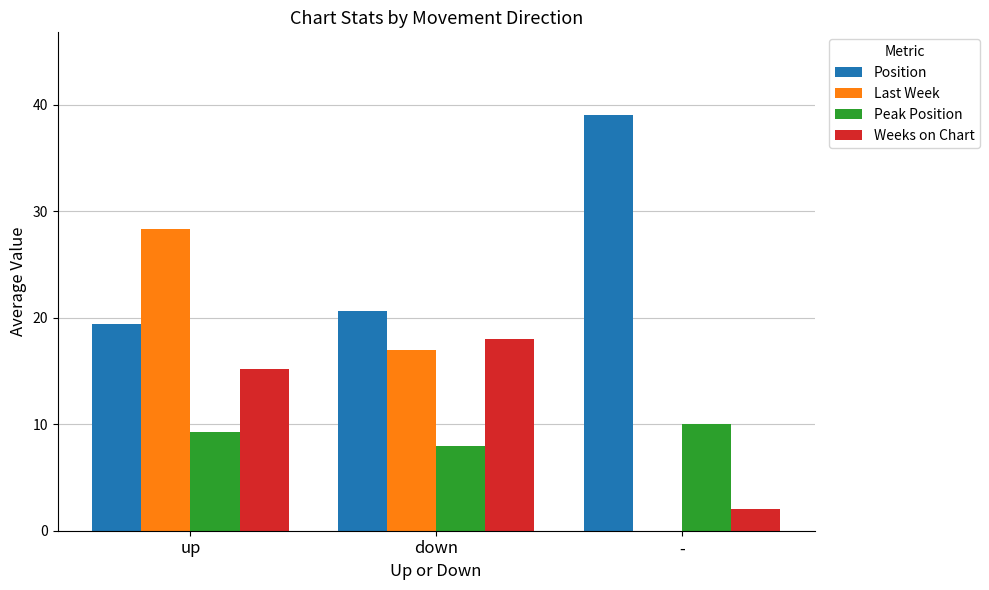

Reading left to right, transcribe all the data shown in this chart.

Position: 19.4	20.6	39.0
Last Week: 28.3	17.0	0.0
Peak Position: 9.3	8.0	10.0
Weeks on Chart: 15.2	18.0	2.0